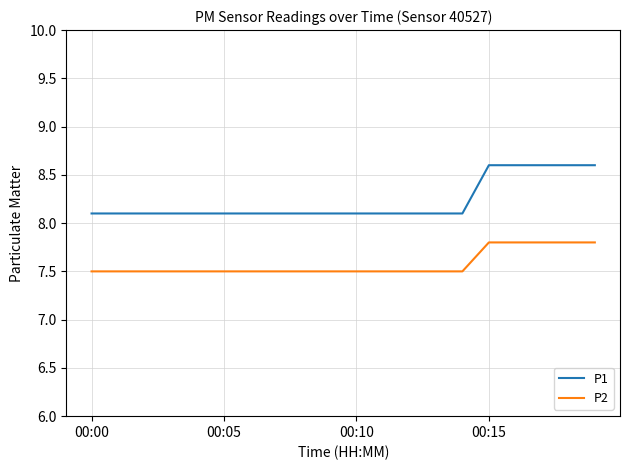

What is the greatest value displayed?

8.6